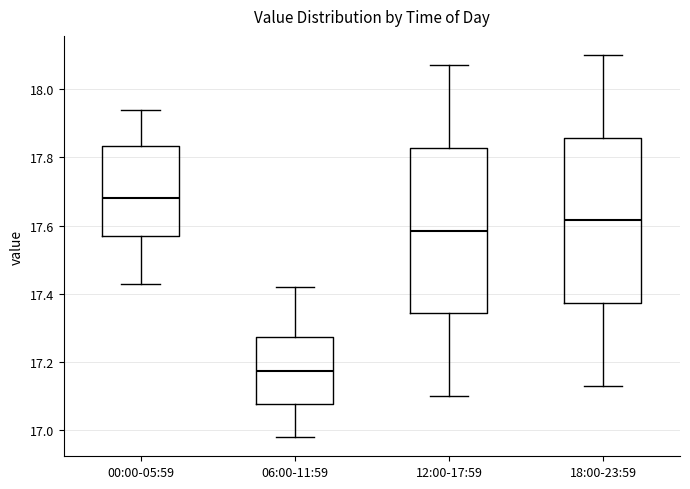

Reading left to right, read every box against the y-axis: the position of its median line, the range the box covers, and the ends of its whiskers. The values are not printed on the chart, so give them approximately, as read against the axis.

00:00-05:59: median 17.68, box 17.58 to 17.84, whiskers 17.44 to 17.94
06:00-11:59: median 17.18, box 17.08 to 17.28, whiskers 16.98 to 17.42
12:00-17:59: median 17.58, box 17.34 to 17.82, whiskers 17.10 to 18.08
18:00-23:59: median 17.62, box 17.38 to 17.86, whiskers 17.14 to 18.10